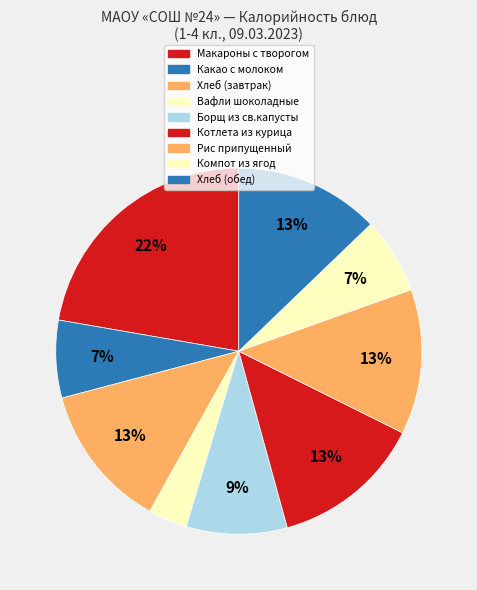

The Вафли шоколадные slice represents 1% of the pie. True or false?

False